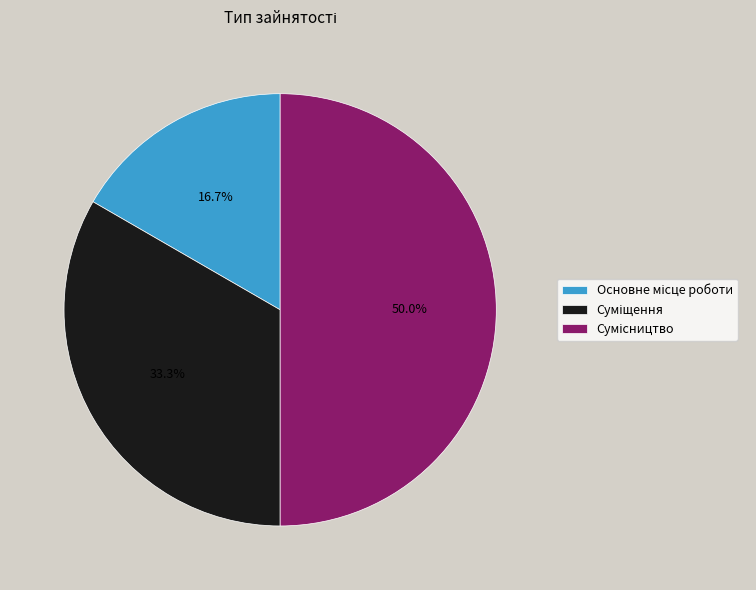

What is the change in value from Основне місце роботи to Суміщення?

+1